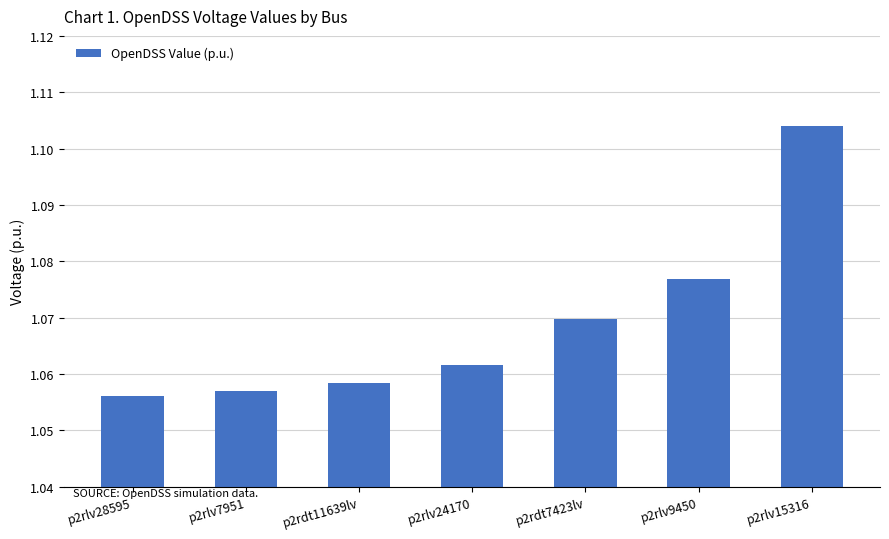

What is the label of the 2nd bar from the left?

p2rlv7951